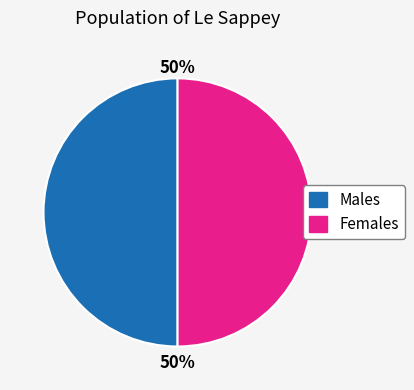

How many slices are in this pie chart?

2